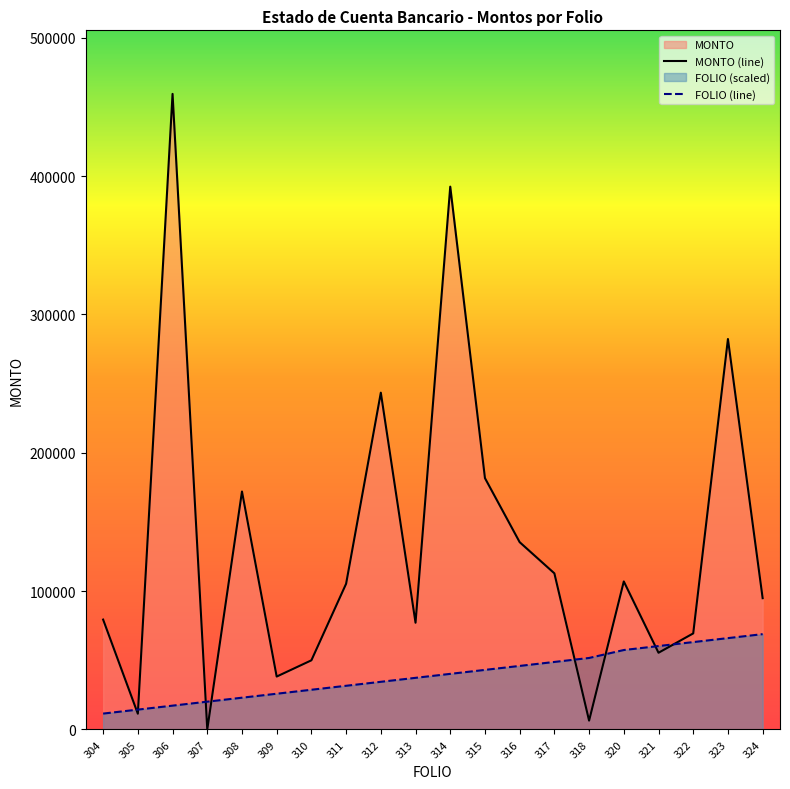

Rank the series by their average value, from lowest to highest.

FOLIO (line), MONTO (line)